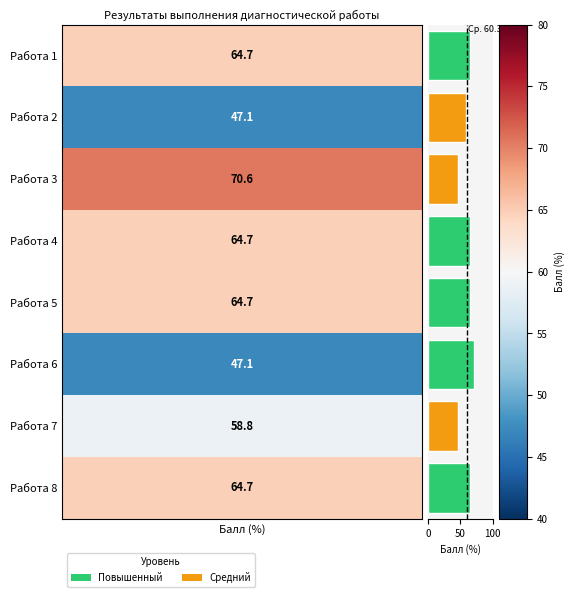

What is the maximum value shown in the chart?

70.6